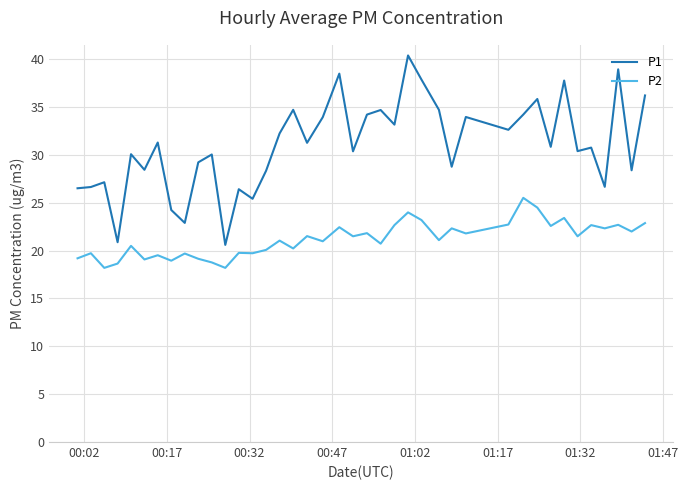

What is the difference between the maximum and minimum values in the P2 series?

7.3